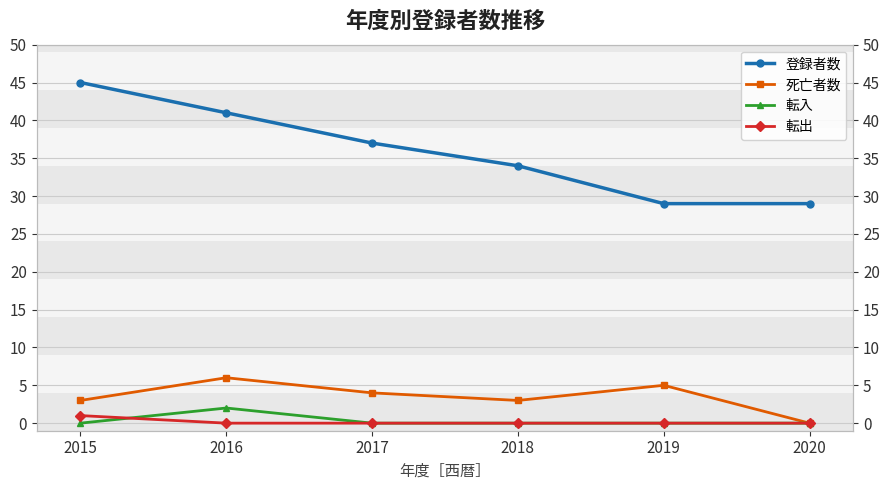

What are all the series names shown in the legend?

登録者数, 死亡者数, 転入, 転出